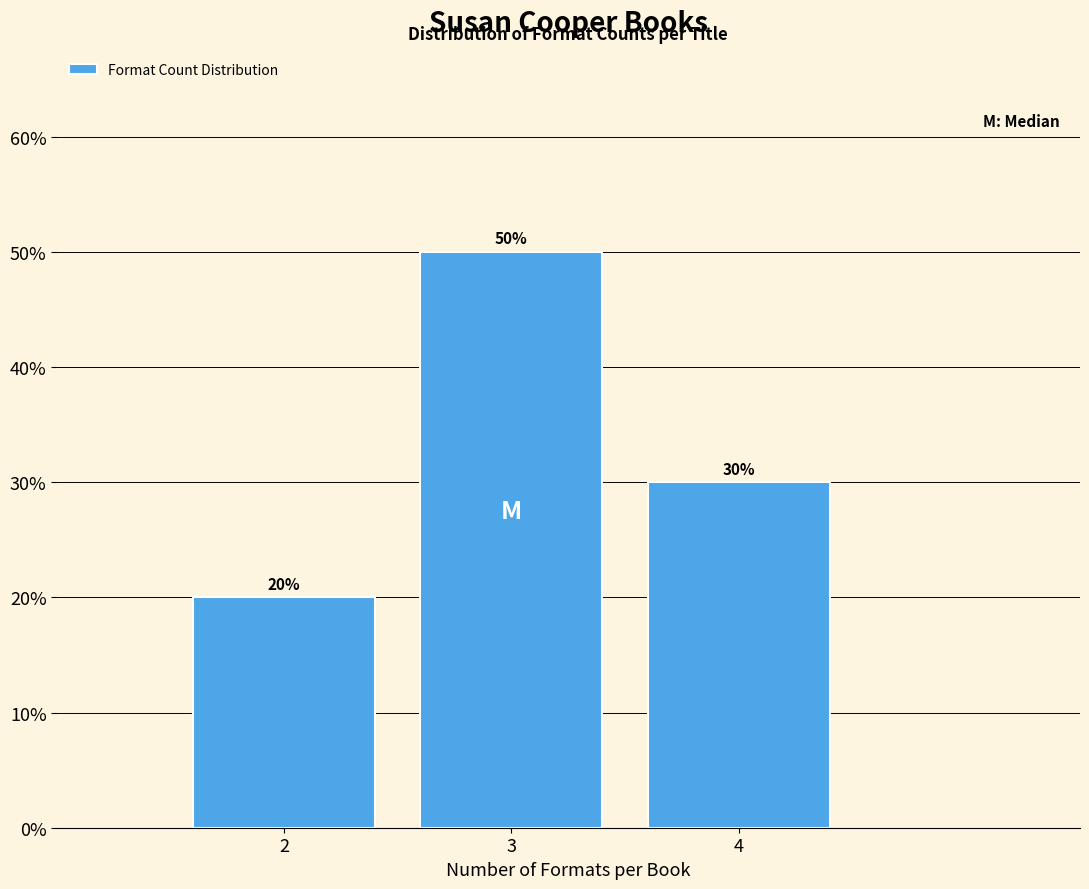

Reading left to right, transcribe all the data shown in this chart.

2=20	3=50	4=30